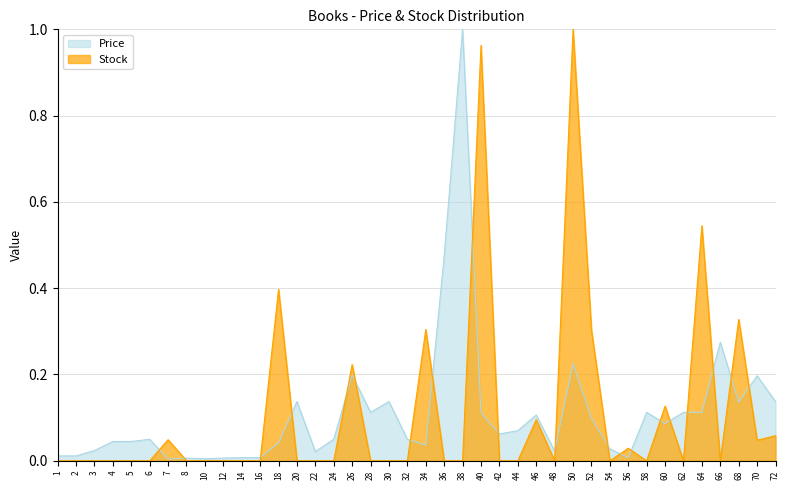

How many positive values does the Stock series have?

14